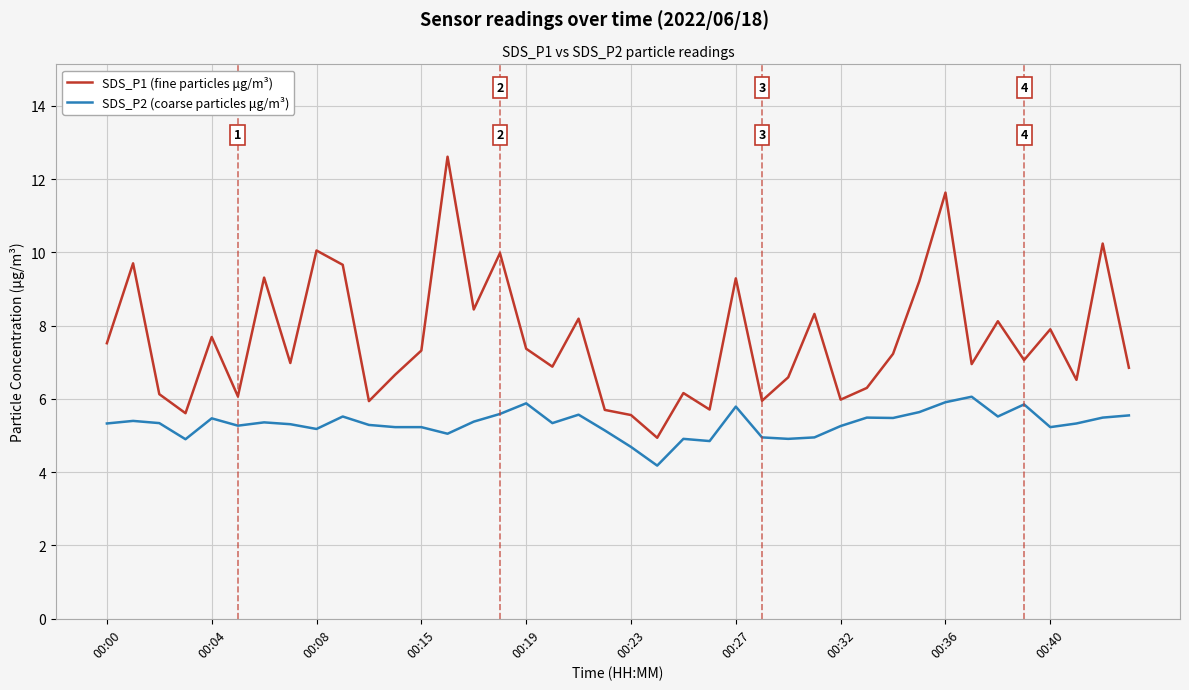

List the series in order of their peak value, highest first.

SDS_P1 (fine particles μg/m³), SDS_P2 (coarse particles μg/m³)